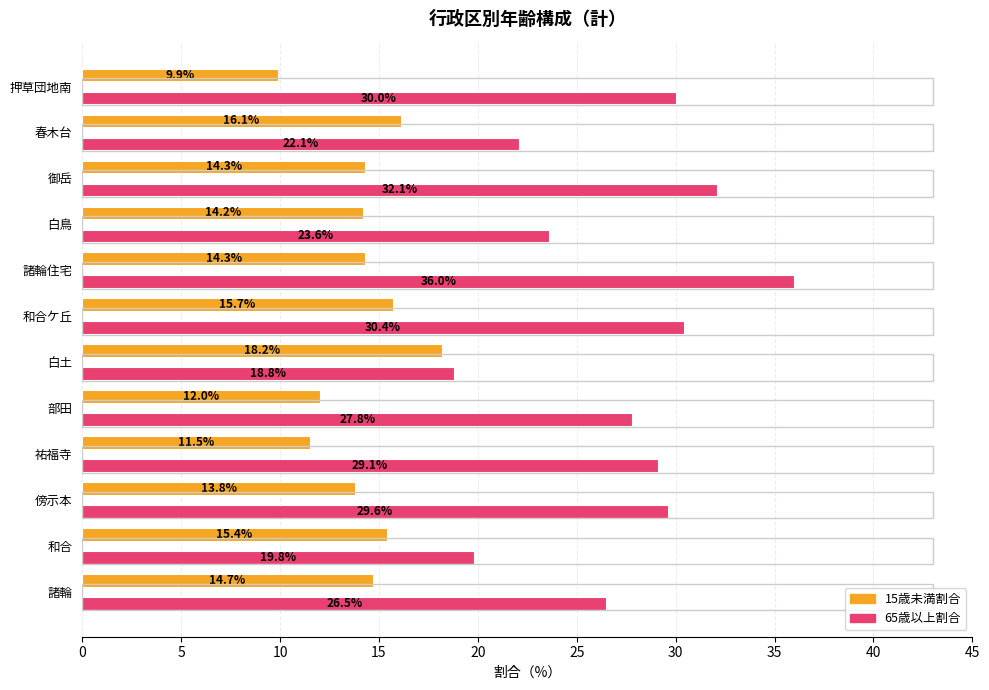

How many data points in 15歳未満割合 are less than 14?

4